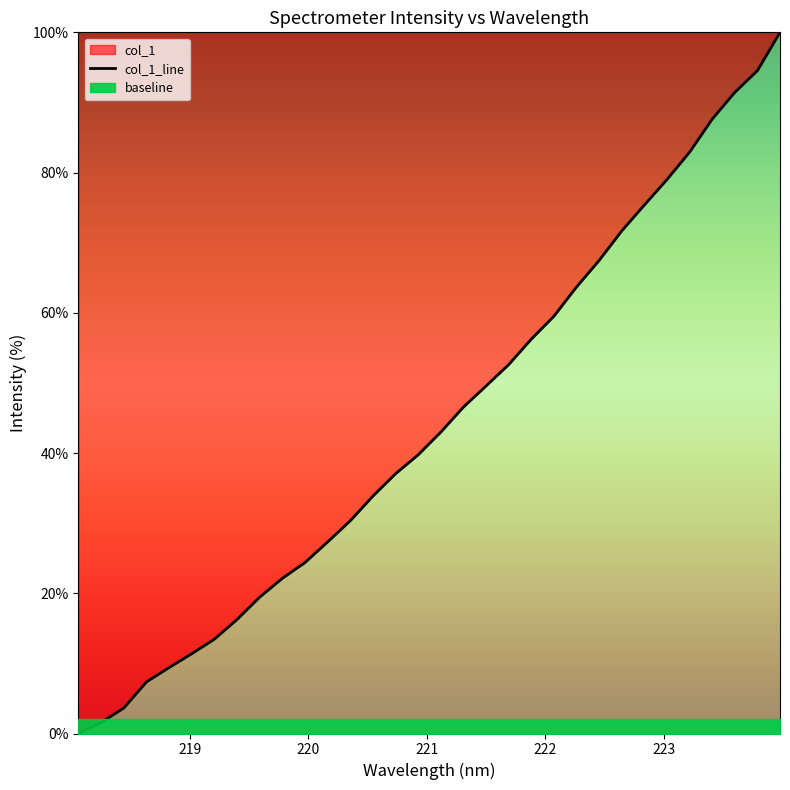

The value at 221.3083 is 46.6. True or false?

True